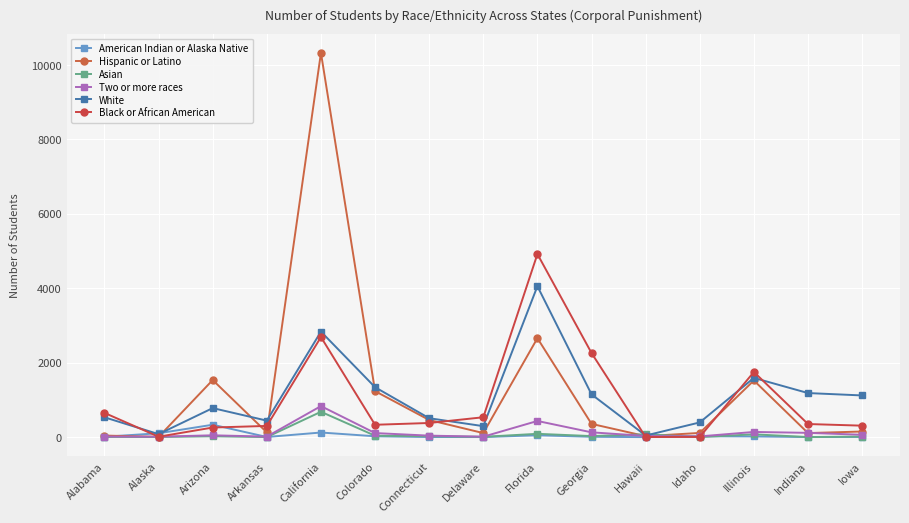

What is the label of the 6th point from the right?

Georgia